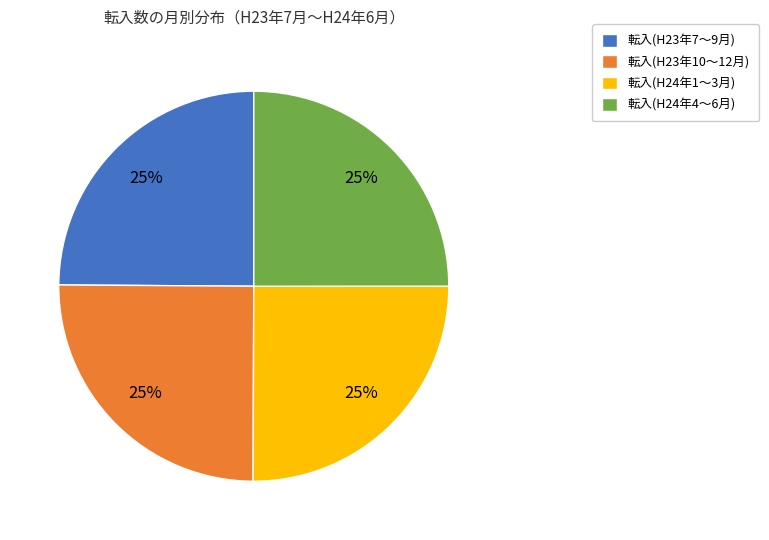

To the nearest percent, what percentage of the pie is 転入(H24年1〜3月)?

25%